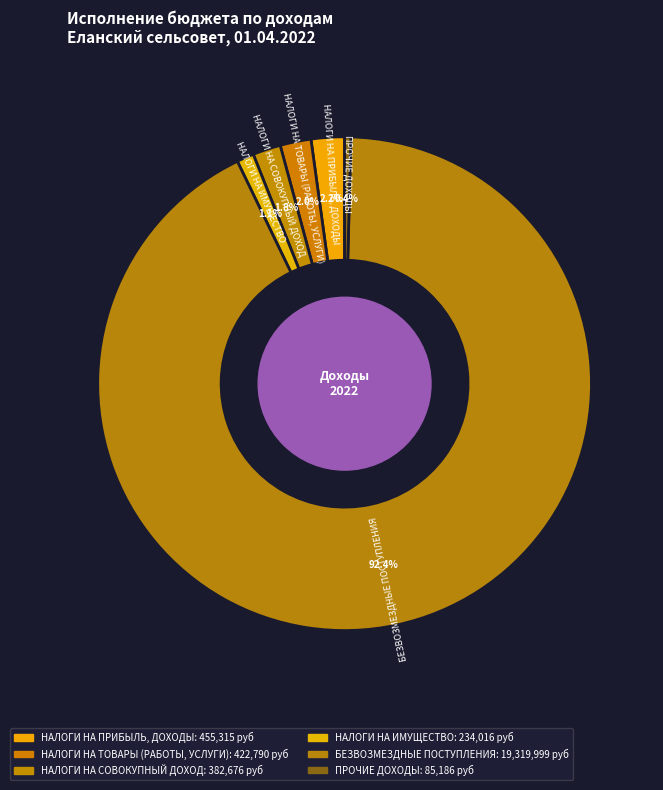

How many segments does this pie chart have?

6